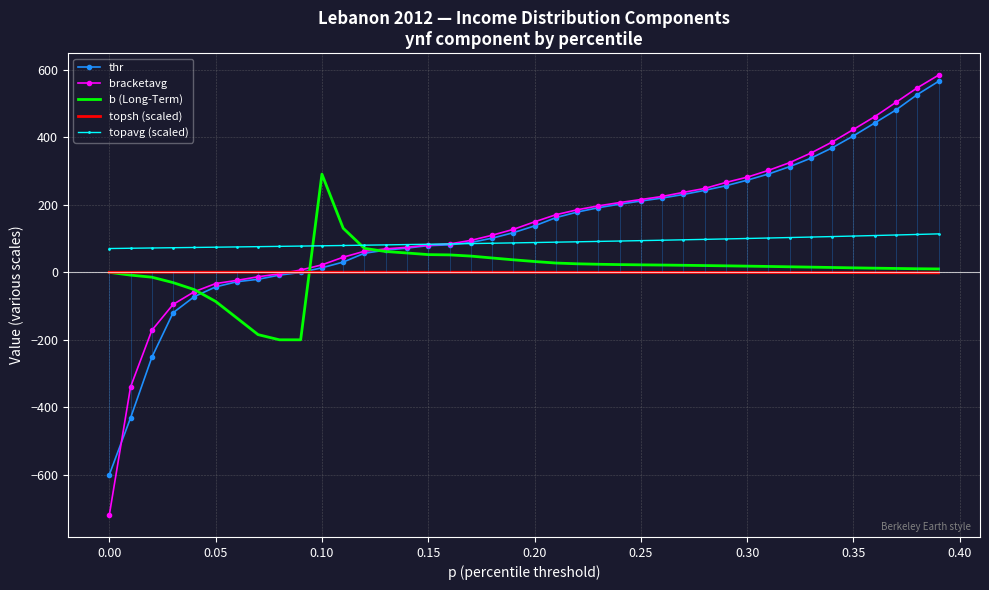

Is it true that bracketavg equals 84.7 at 0.25?

False